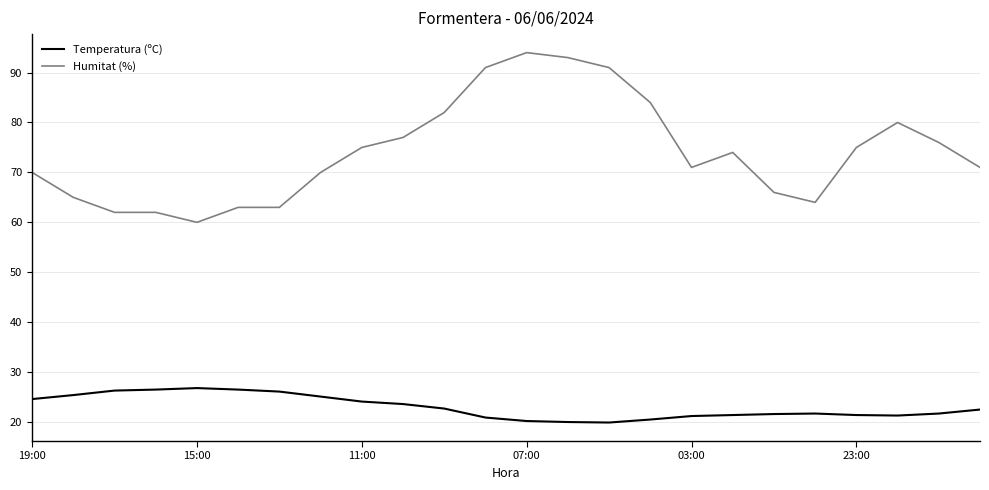

Which series has the largest total across all categories?

Humitat (%)